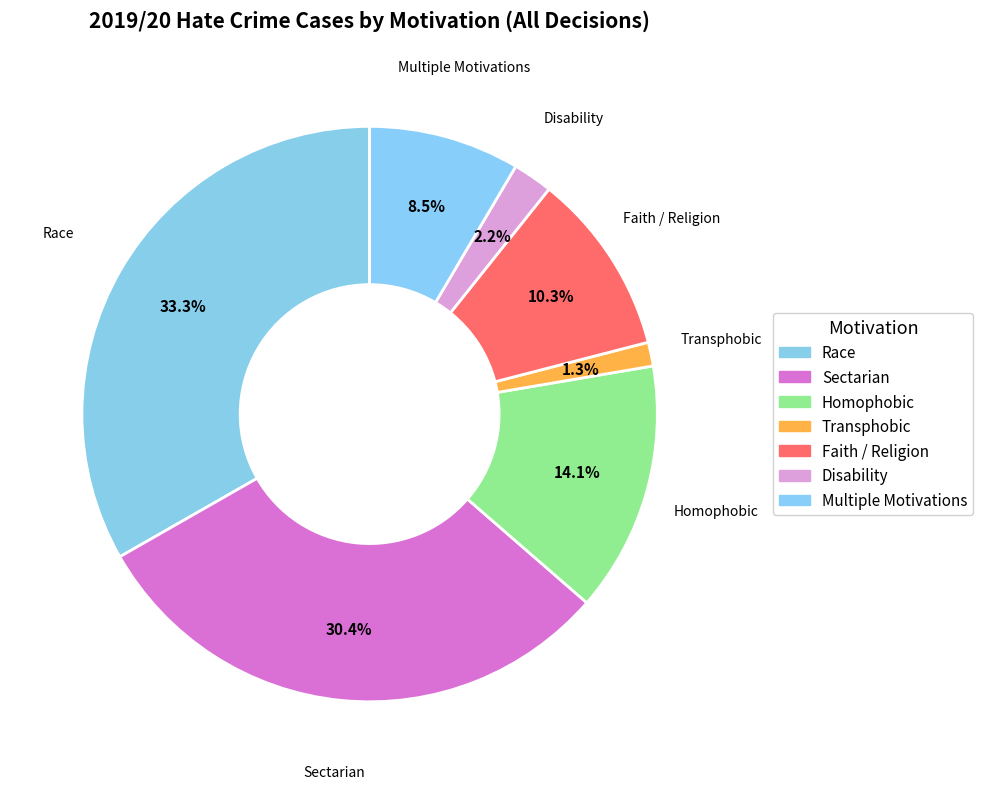

How many segments does this pie chart have?

7